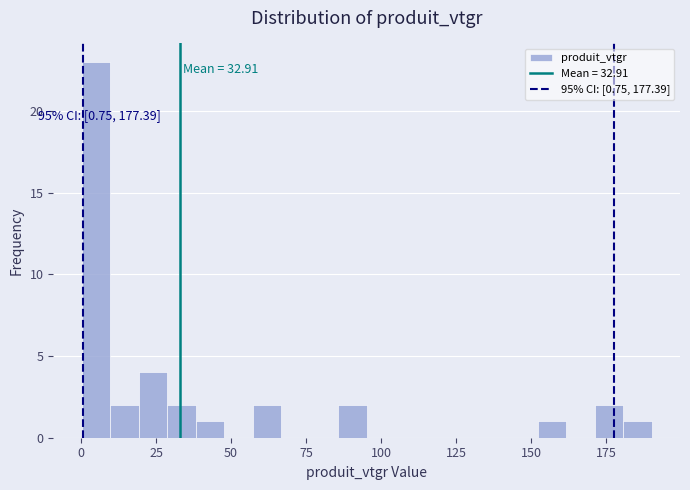

Around what value on the x-axis is the tallest bar? Give the approximate position of its centre, as read against the axis.

5